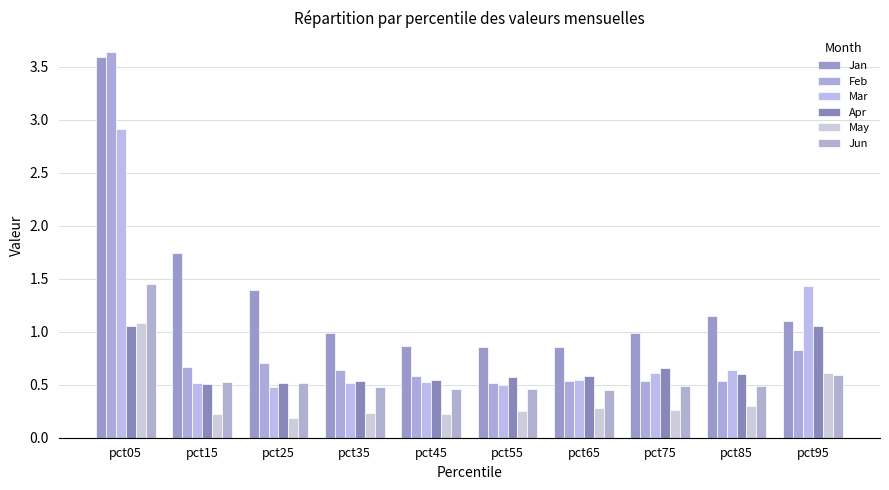

Reading left to right, transcribe all the data shown in this chart.

Jan: pct05=3.6	pct15=1.7	pct25=1.4	pct35=1.0	pct45=0.9	pct55=0.9	pct65=0.9	pct75=1.0	pct85=1.2	pct95=1.1
Feb: pct05=3.6	pct15=0.7	pct25=0.7	pct35=0.6	pct45=0.6	pct55=0.5	pct65=0.5	pct75=0.5	pct85=0.5	pct95=0.8
Mar: pct05=2.9	pct15=0.5	pct25=0.5	pct35=0.5	pct45=0.5	pct55=0.5	pct65=0.5	pct75=0.6	pct85=0.6	pct95=1.4
Apr: pct05=1.1	pct15=0.5	pct25=0.5	pct35=0.5	pct45=0.5	pct55=0.6	pct65=0.6	pct75=0.7	pct85=0.6	pct95=1.1
May: pct05=1.1	pct15=0.2	pct25=0.2	pct35=0.2	pct45=0.2	pct55=0.3	pct65=0.3	pct75=0.3	pct85=0.3	pct95=0.6
Jun: pct05=1.5	pct15=0.5	pct25=0.5	pct35=0.5	pct45=0.5	pct55=0.5	pct65=0.5	pct75=0.5	pct85=0.5	pct95=0.6